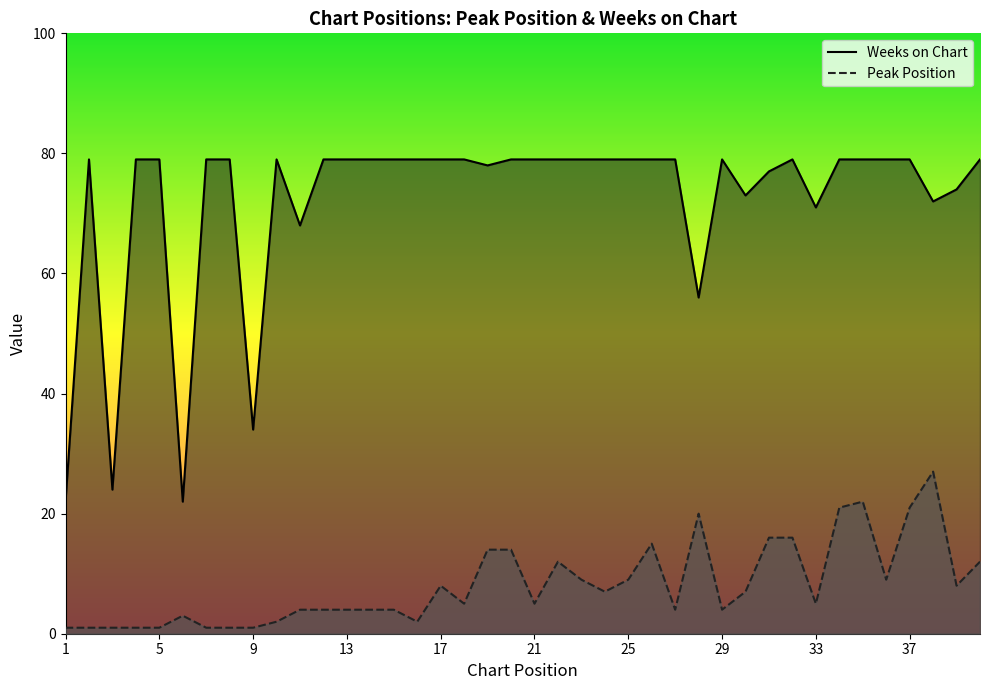

The Peak Position series shows 1 at 27. True or false?

False